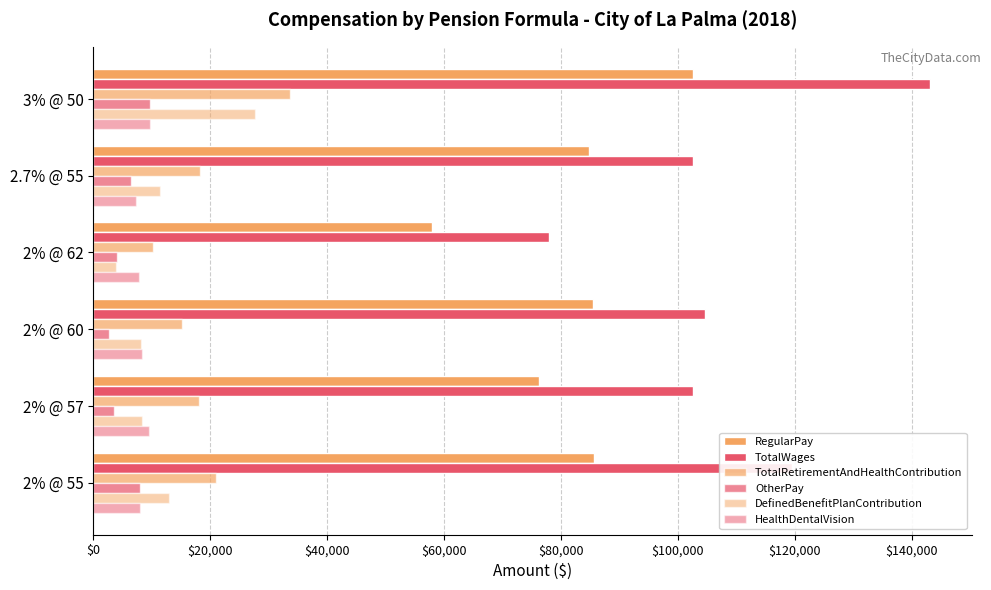

How many values in the DefinedBenefitPlanContribution series are below 11462?

3